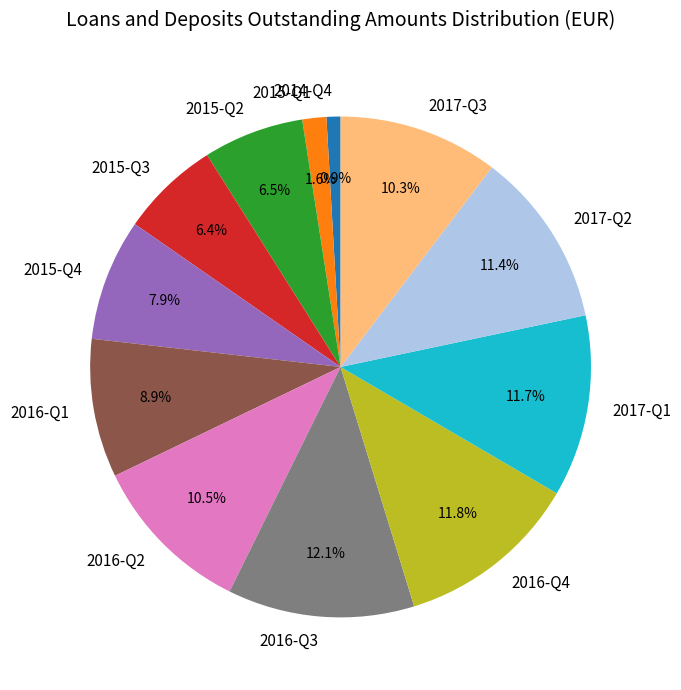

Is there a majority slice in this chart?

No